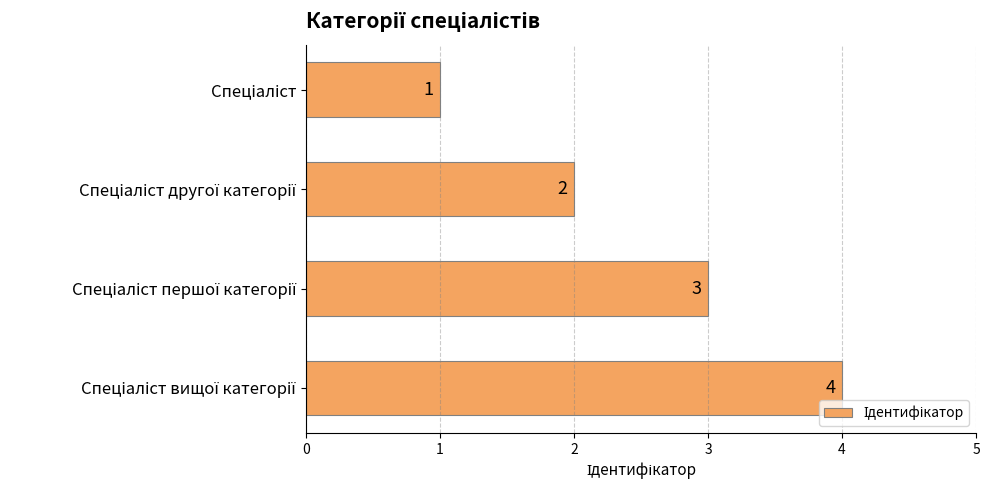

What is the sum of all values?

10